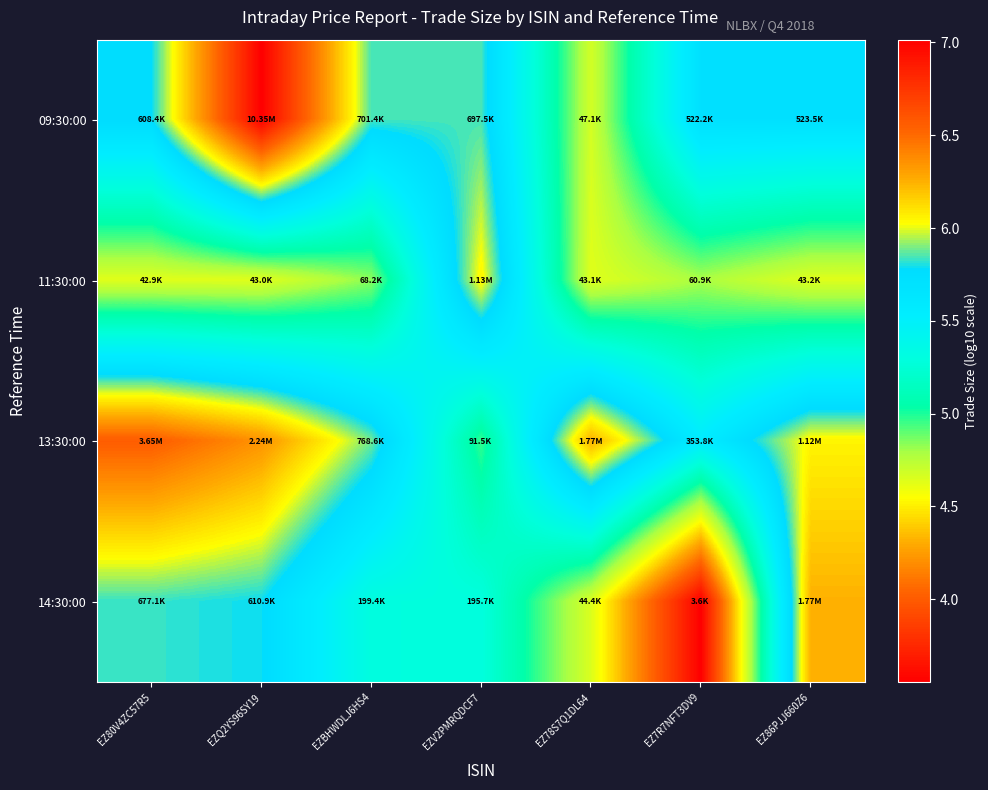

How many data points does each series have?

7